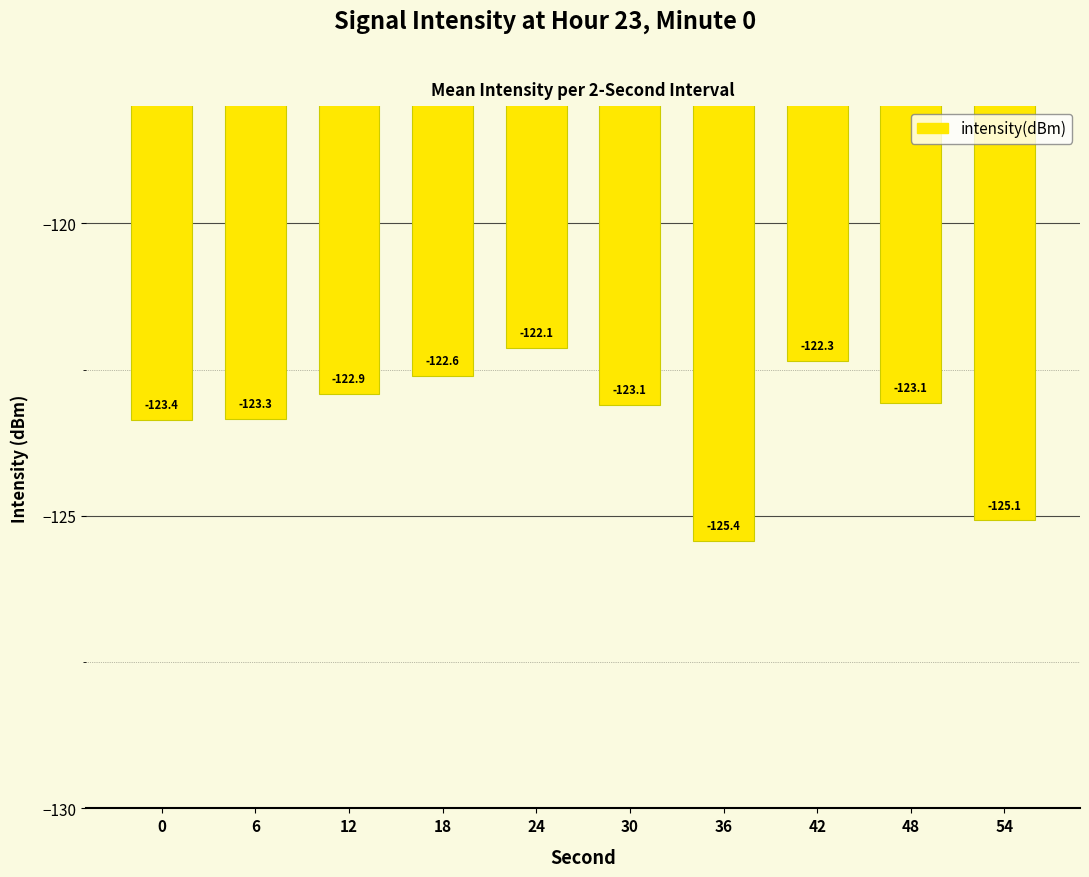

Where does the data first go above -123?

12